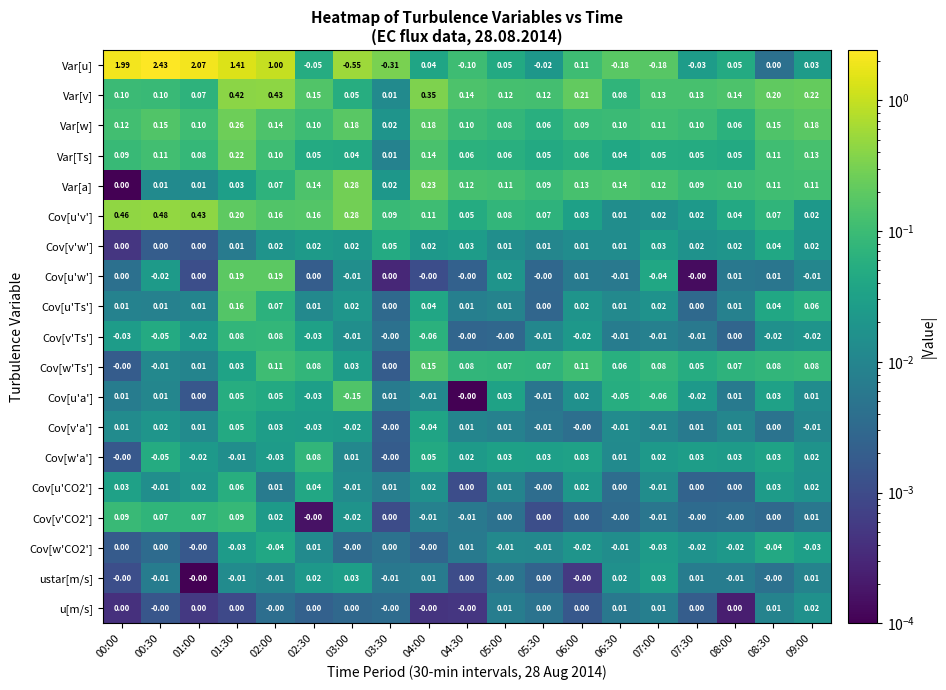

Which series changed the most between 03:00 and 07:00?

Var[u]